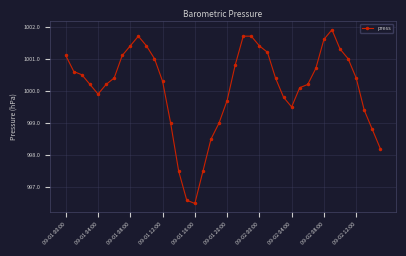

What is the value of the 25th point from the left?

1001.4